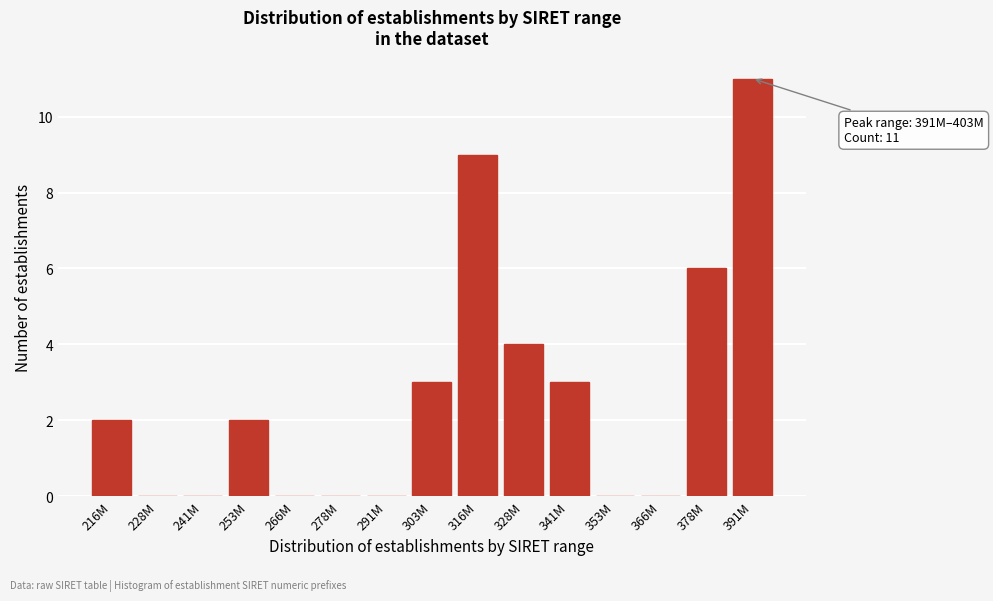

Reading right to left, extract all data points from this chart.

391M=11	378M=6	366M=0	353M=0	341M=3	328M=4	316M=9	303M=3	291M=0	278M=0	266M=0	253M=2	241M=0	228M=0	216M=2